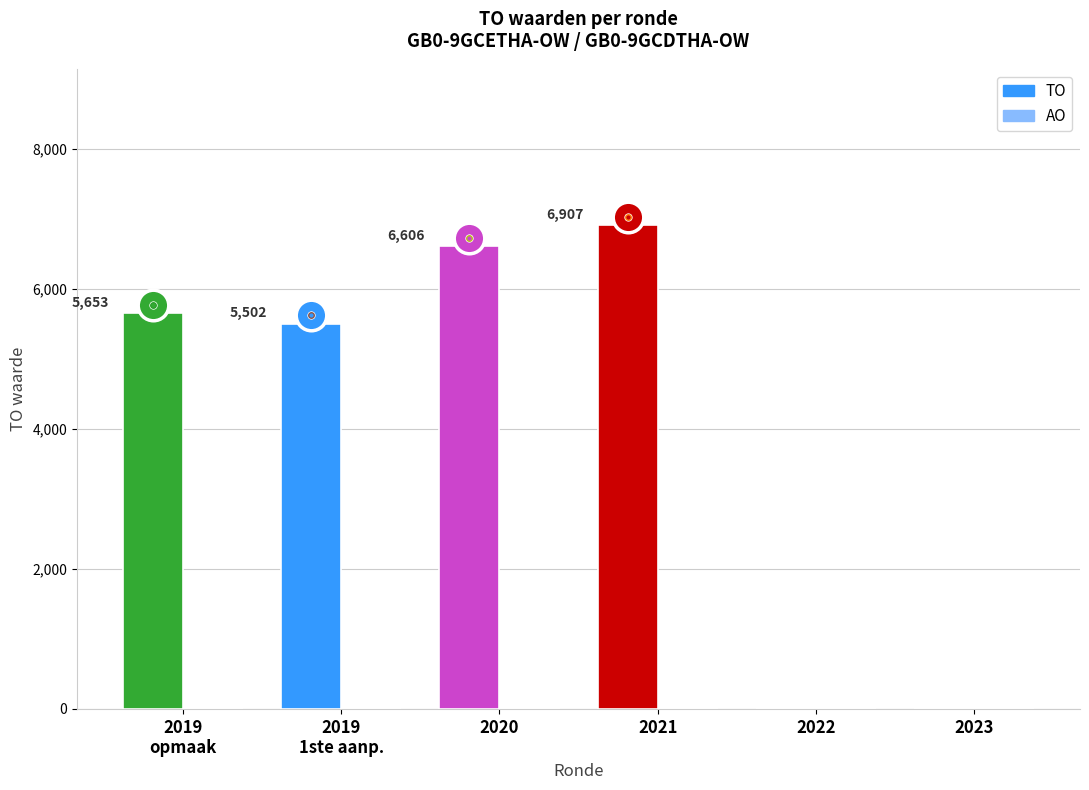

What is the approximate value at 2021?

6907